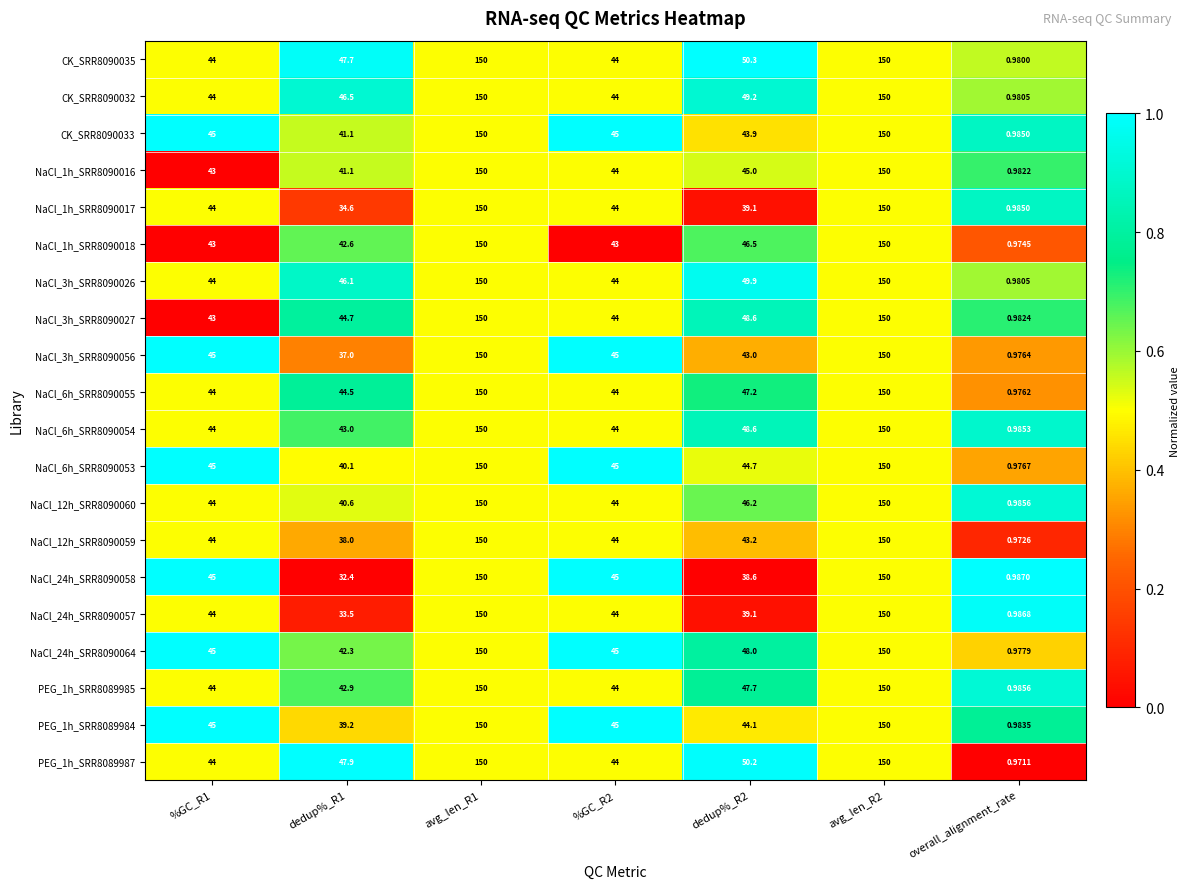

Which series has the largest total across all categories?

PEG_1h_SRR8089987